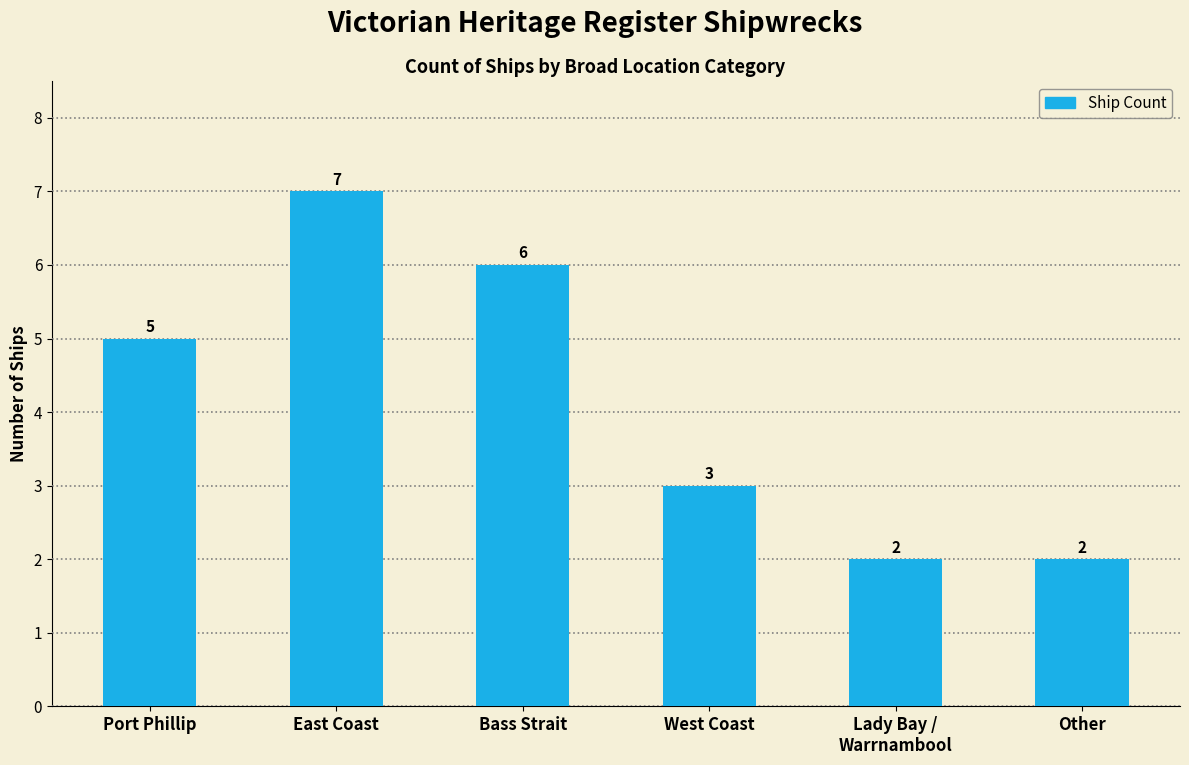

Reading left to right, list all the values displayed in this chart.

Port Phillip=5	East Coast=7	Bass Strait=6	West Coast=3	Lady Bay /
Warrnambool=2	Other=2